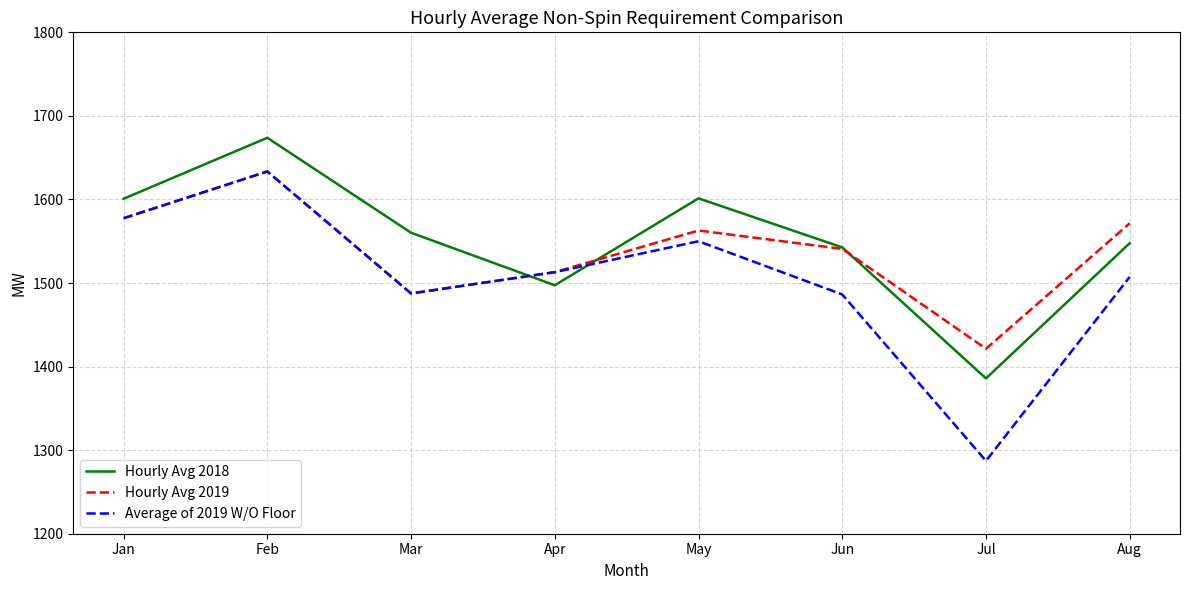

At how many categories does at least one series exceed 1456?

7